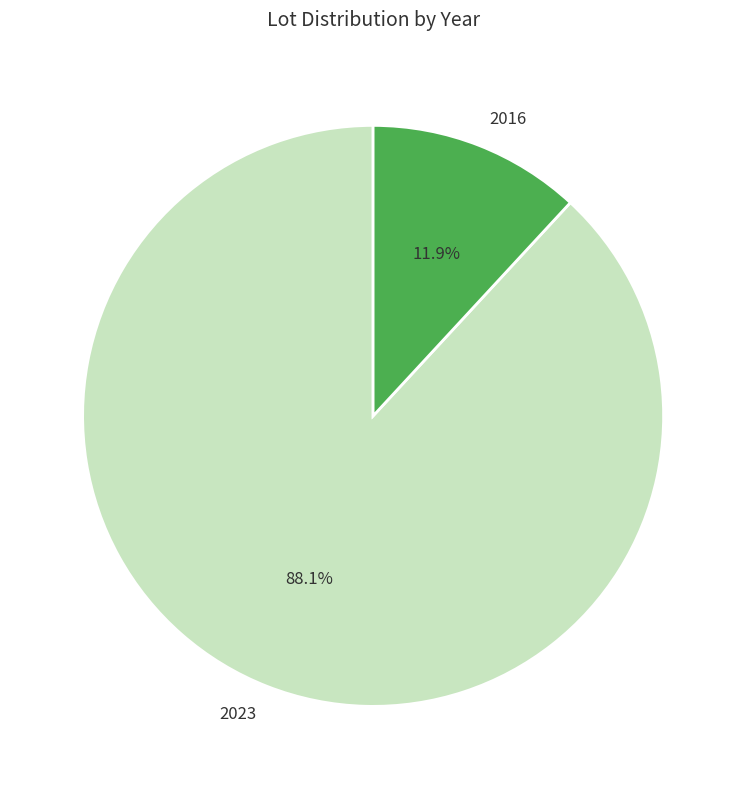

To the nearest percent, what portion does 2016 represent?

12%